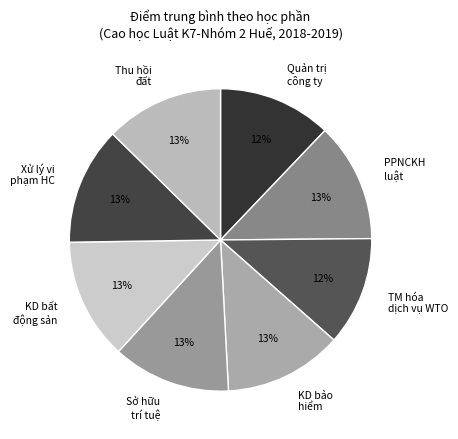

Do KD bảo hiểm and Sở hữu trí tuệ together represent more than half of the pie?

No